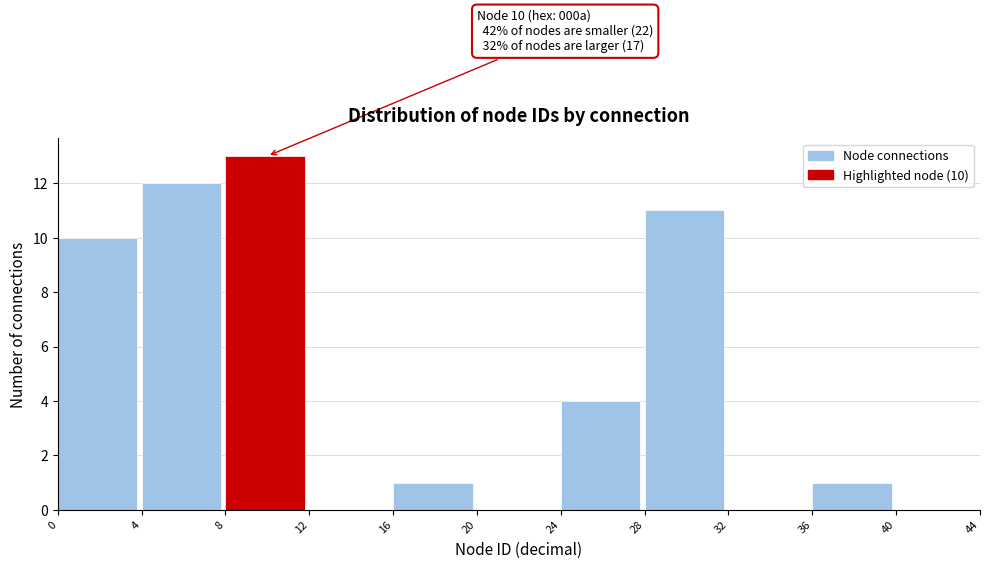

Which range on the x-axis has the tallest bar?

8 to 12